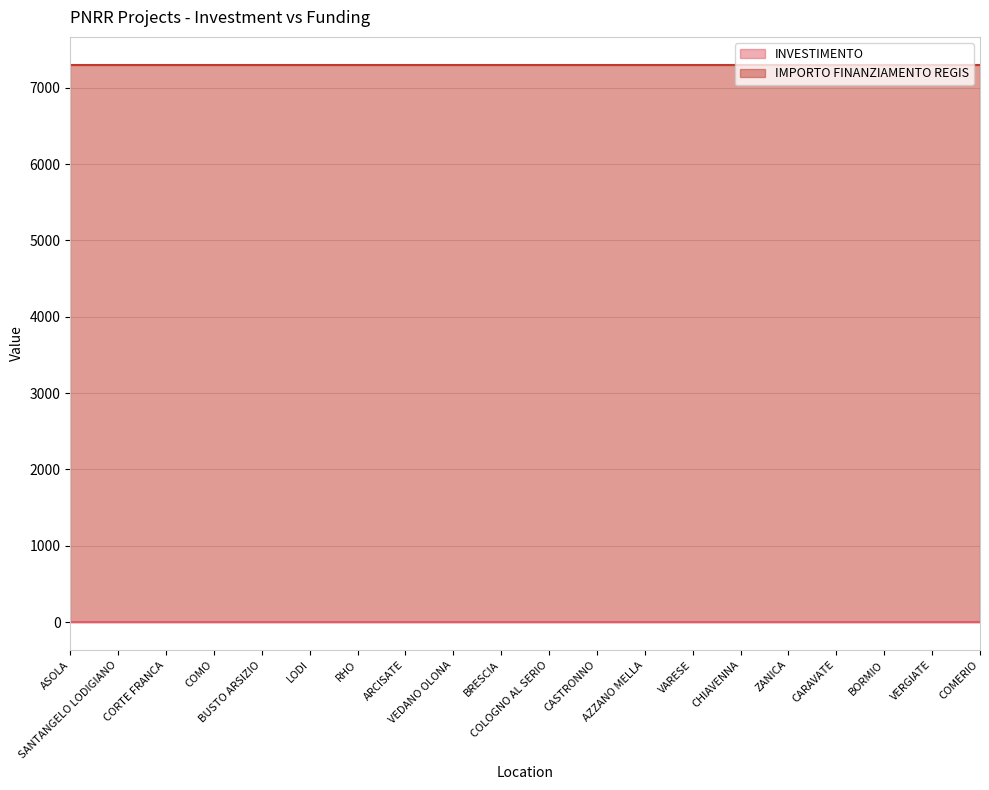

Reading right to left, list all the values displayed in this chart.

INVESTIMENTO: COMERIO=1.4	VERGIATE=1.4	BORMIO=1.4	CARAVATE=1.4	ZANICA=1.4	CHIAVENNA=1.4	VARESE=1.4	AZZANO MELLA=1.4	CASTRONNO=1.4	COLOGNO AL SERIO=1.4	BRESCIA=1.4	VEDANO OLONA=1.4	ARCISATE=1.4	RHO=1.4	LODI=1.4	BUSTO ARSIZIO=1.4	COMO=1.4	CORTE FRANCA=1.4	SANTANGELO LODIGIANO=1.4	ASOLA=1.4
IMPORTO FINANZIAMENTO REGIS: COMERIO=7301.0	VERGIATE=7301.0	BORMIO=7301.0	CARAVATE=7301.0	ZANICA=7301.0	CHIAVENNA=7301.0	VARESE=7301.0	AZZANO MELLA=7301.0	CASTRONNO=7301.0	COLOGNO AL SERIO=7301.0	BRESCIA=7301.0	VEDANO OLONA=7301.0	ARCISATE=7301.0	RHO=7301.0	LODI=7301.0	BUSTO ARSIZIO=7301.0	COMO=7301.0	CORTE FRANCA=7301.0	SANTANGELO LODIGIANO=7301.0	ASOLA=7301.0